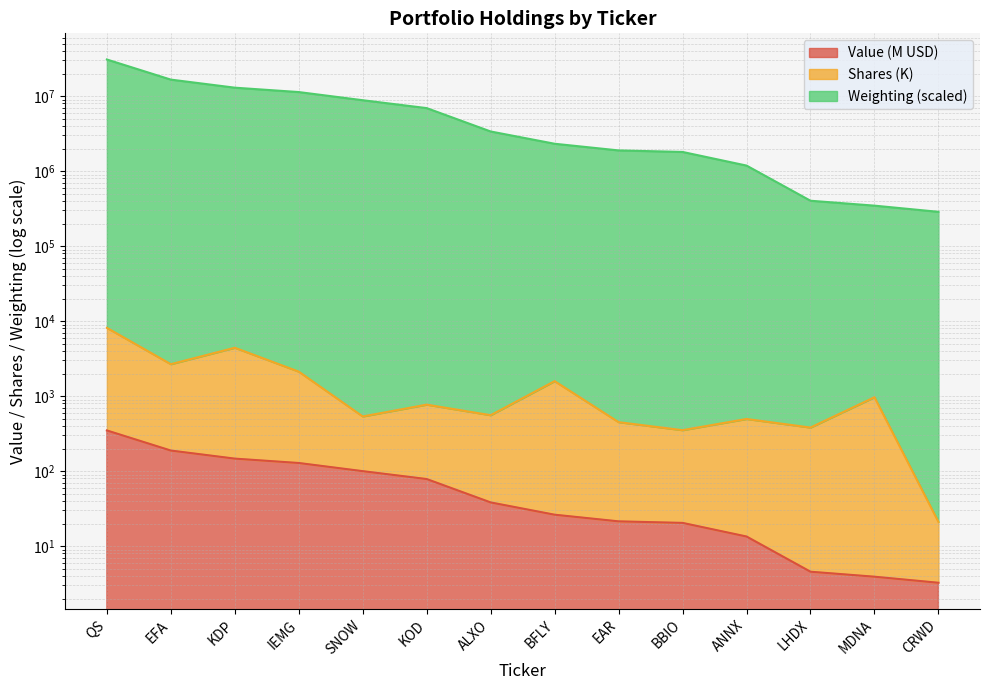

Which label corresponds to the smallest value in the chart?

CRWD